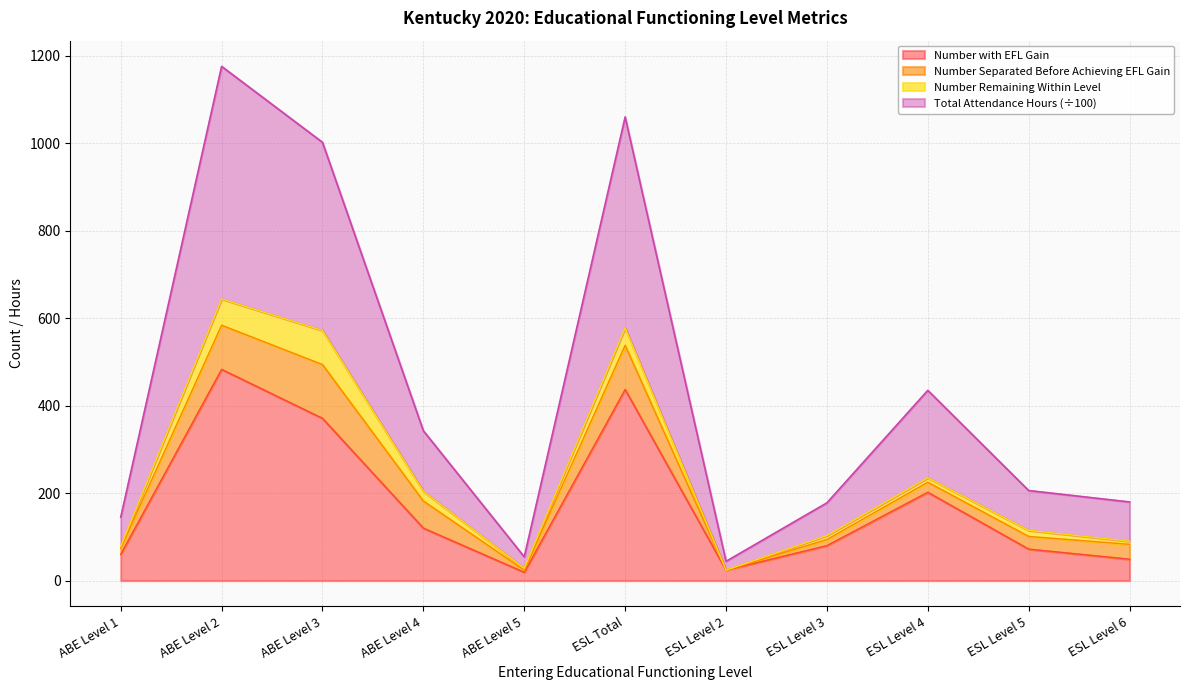

True or false: Number with EFL Gain and Total Attendance Hours intersect in this chart.

False